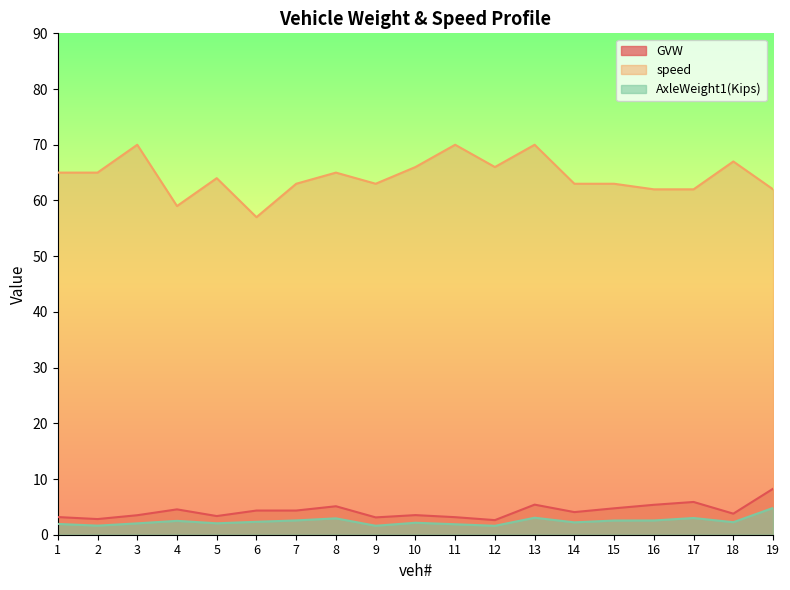

List the labels in order of GVW value, smallest first.

12, 2, 9, 11, 1, 5, 3, 10, 18, 14, 6, 7, 4, 15, 8, 16, 13, 17, 19